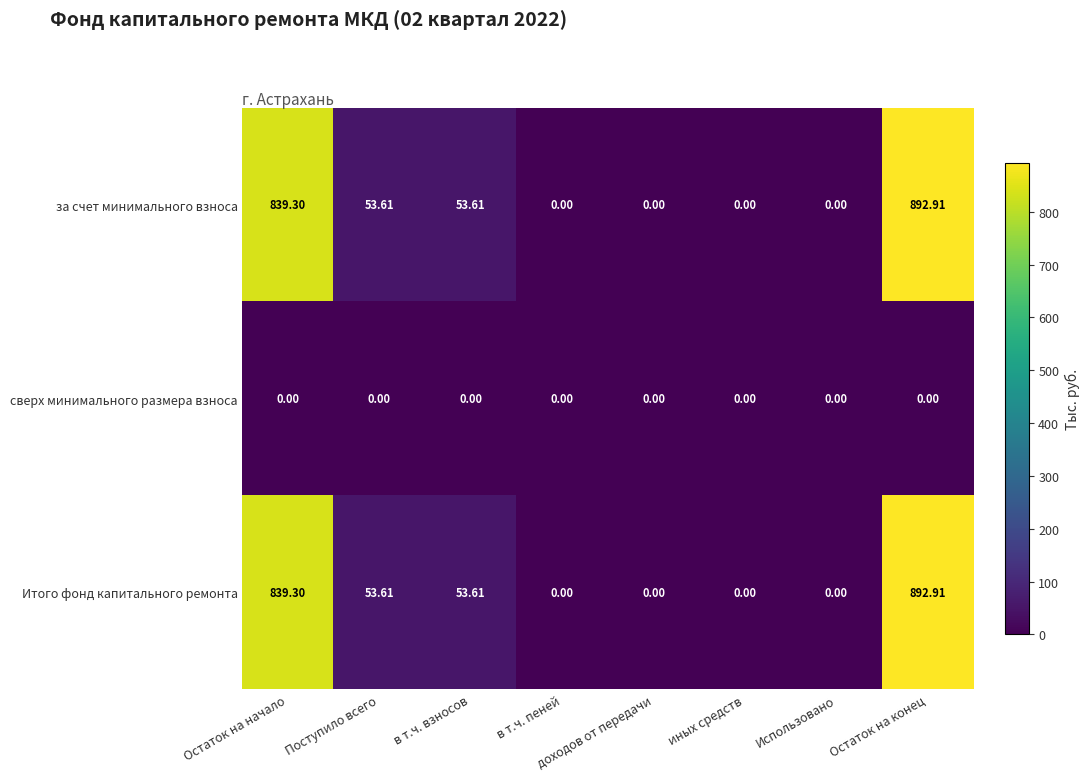

At which category is the sum across all series the highest?

Остаток на конец